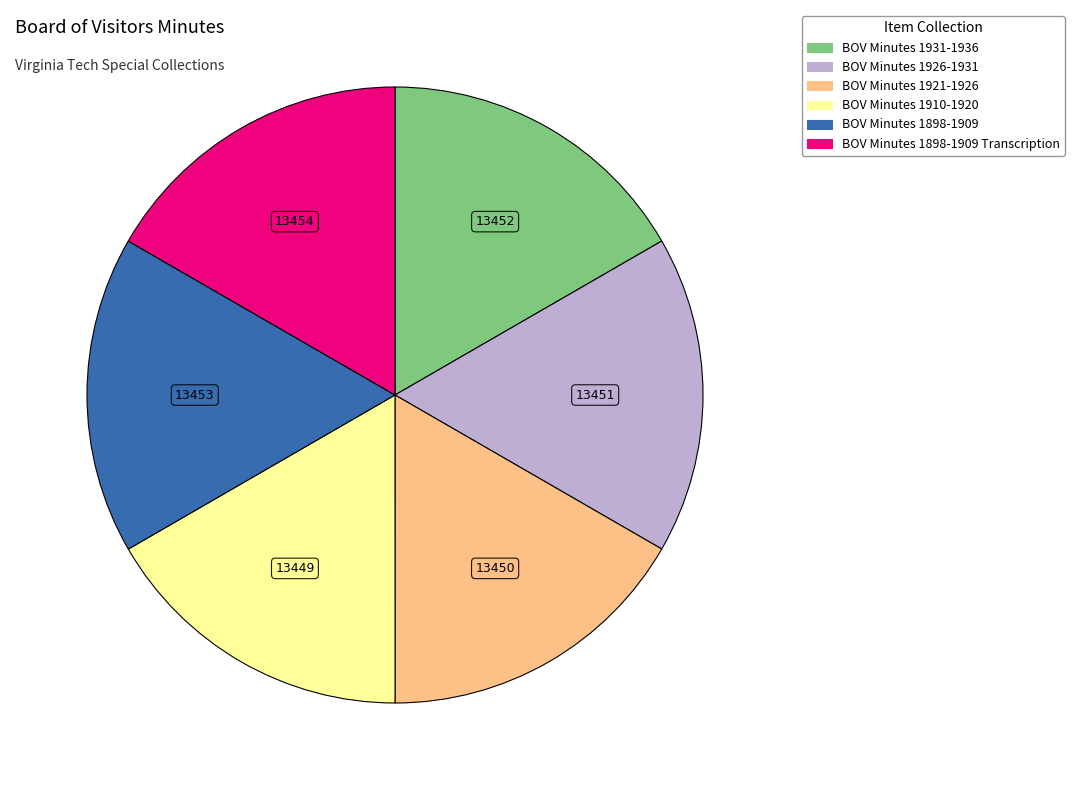

Does any single category account for the majority?

No